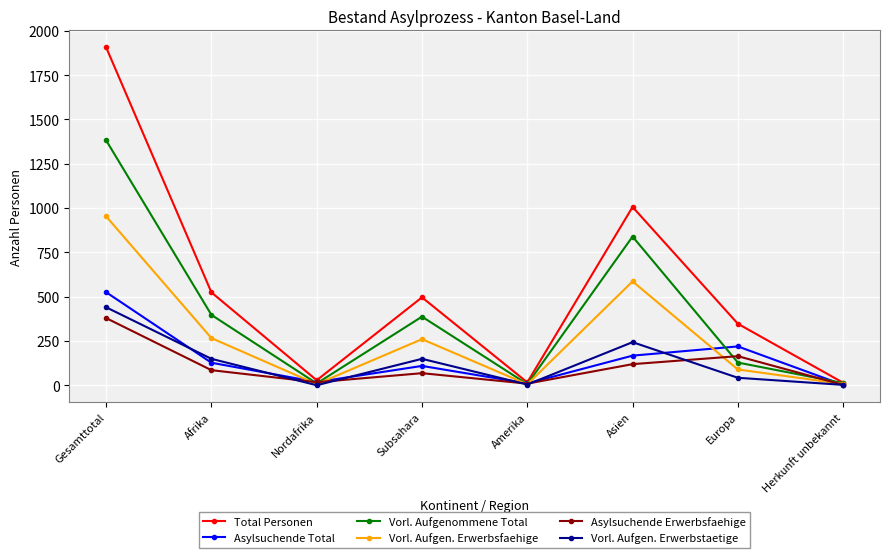

How many interior local peaks does the Vorl. Aufgen. Erwerbsfaehige series have?

2